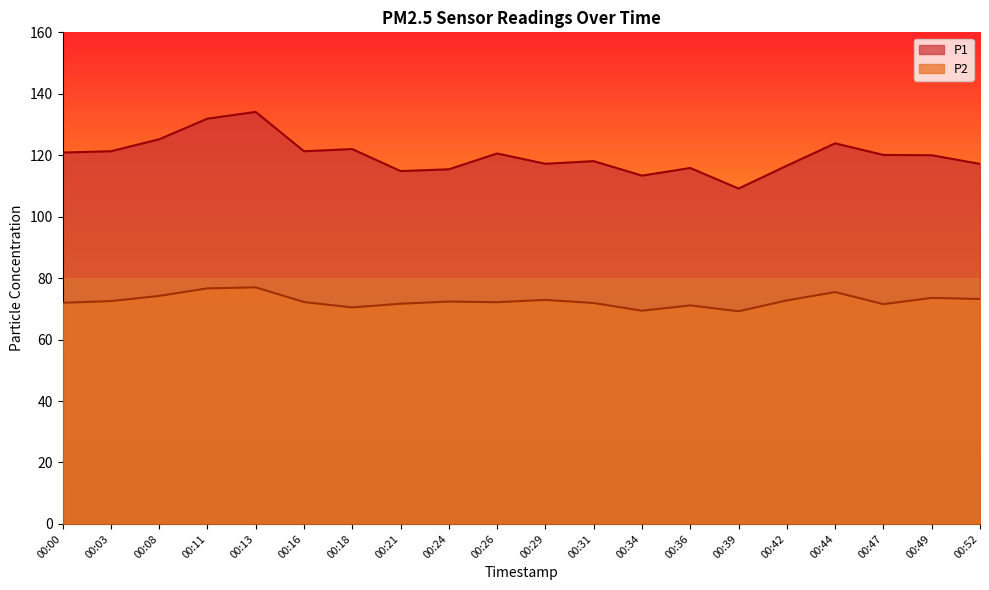

True or false: P2 and P1 intersect in this chart.

False